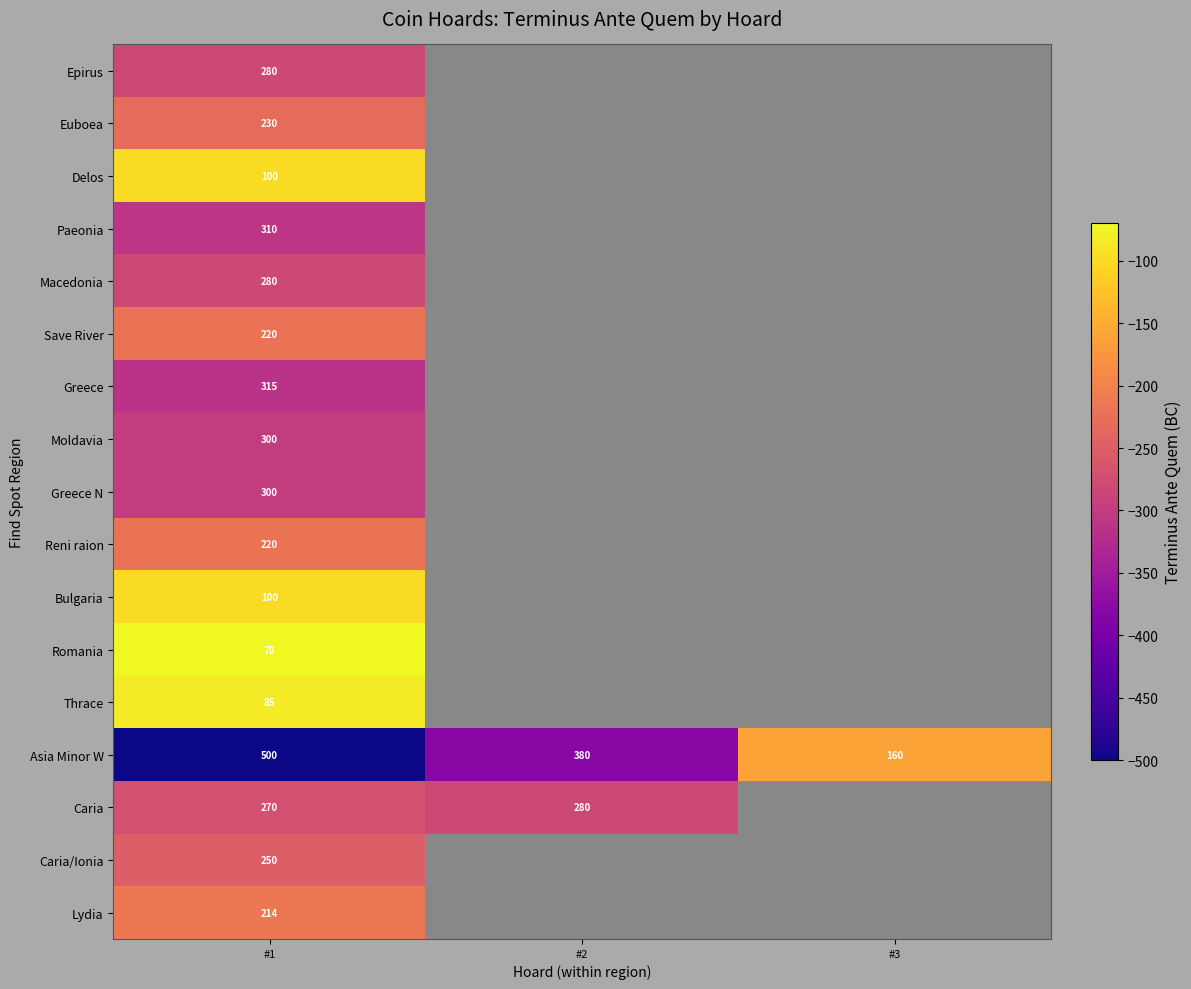

How many distinct data groups are displayed?

17